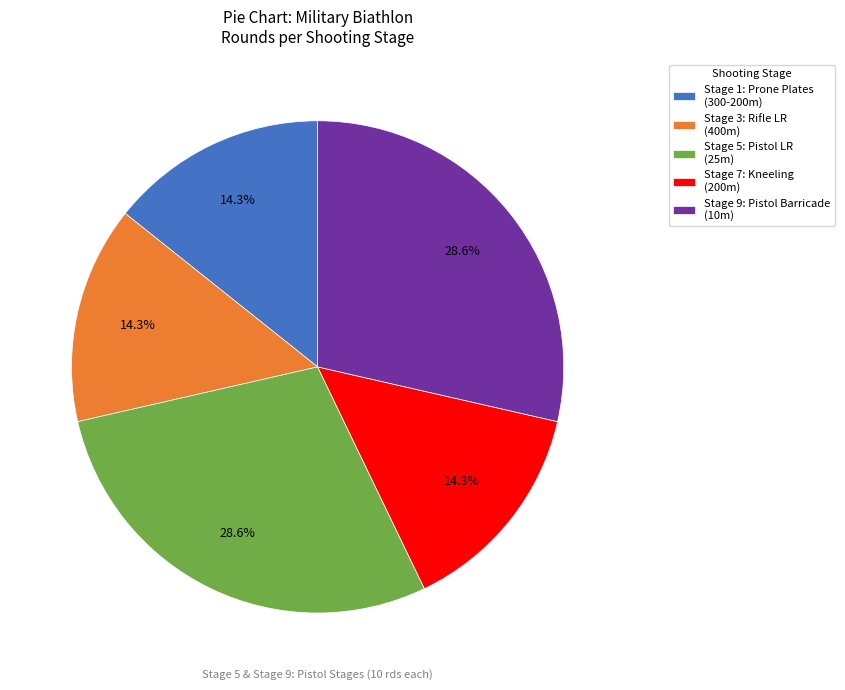

Count the number of slices in the pie.

5